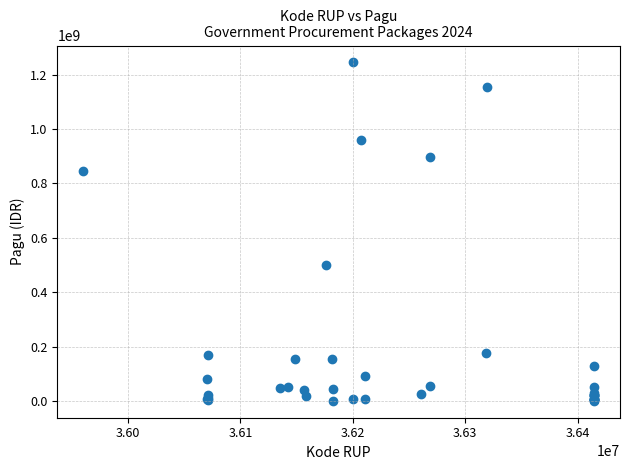

What Y value in the scatter plot is closest to 622840000?

499932000